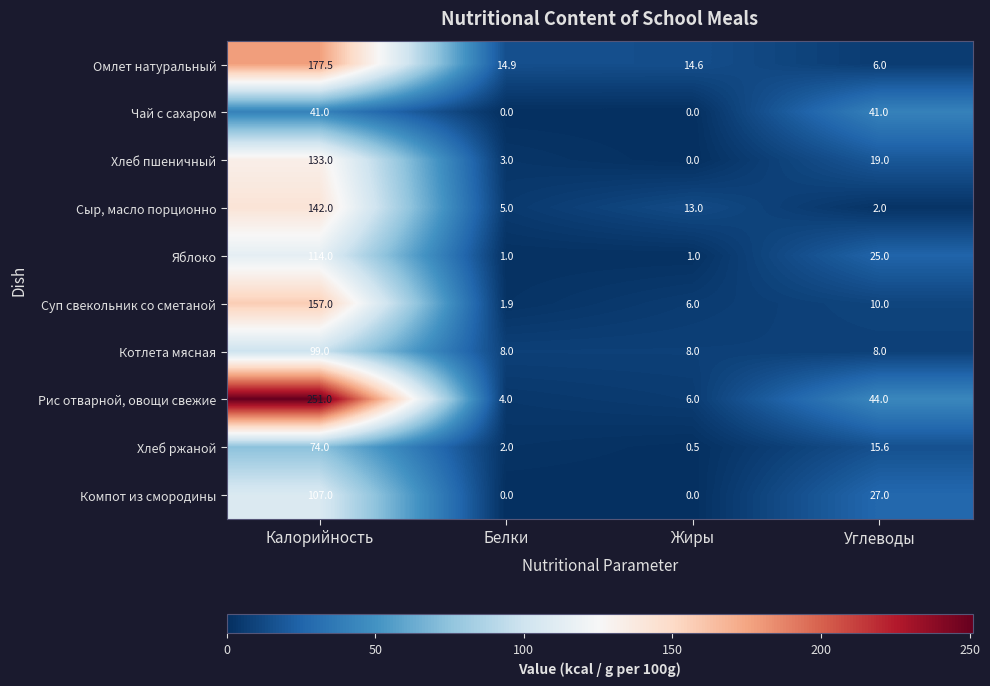

What is the difference between the highest and lowest values at Белки?

14.9